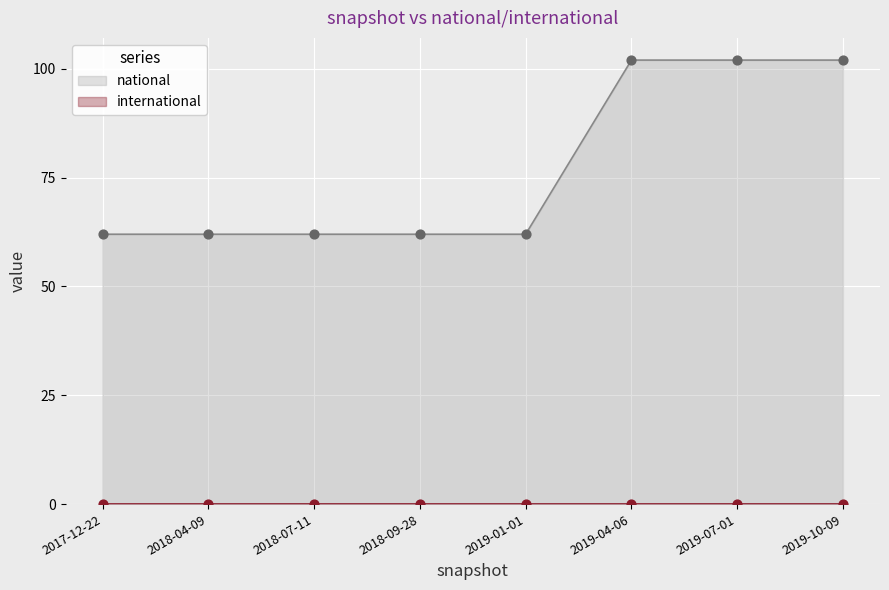

Approximately how many times larger is the value at 2017-12-22 compared to 2019-07-01?

0.6